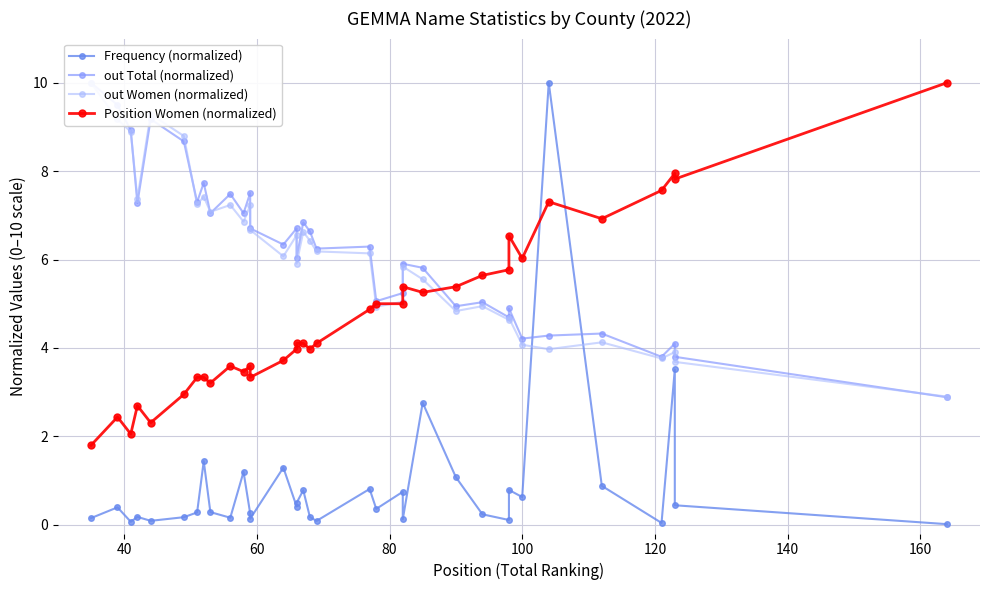

Which series has the widest spread of values?

Frequency (normalized)